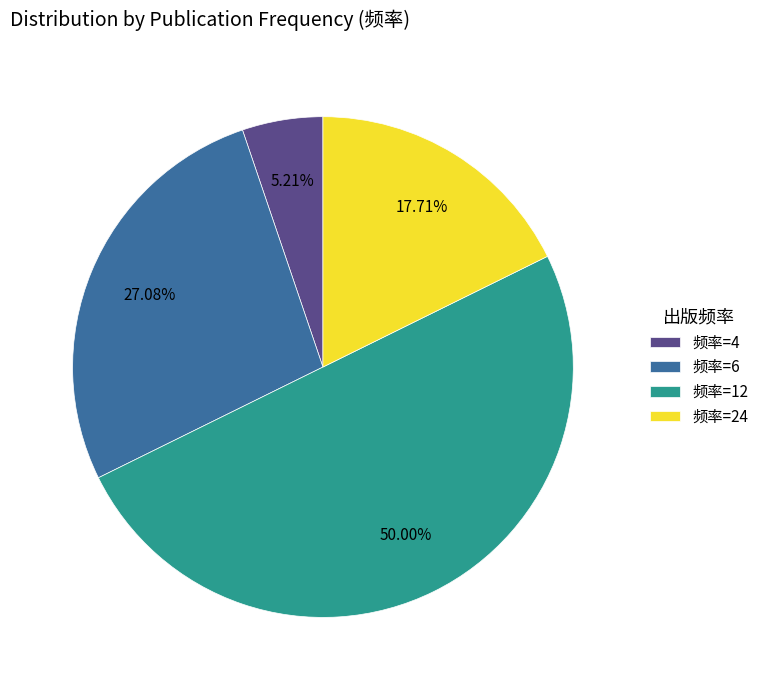

Does 频率=24 account for over 50% of the chart?

No